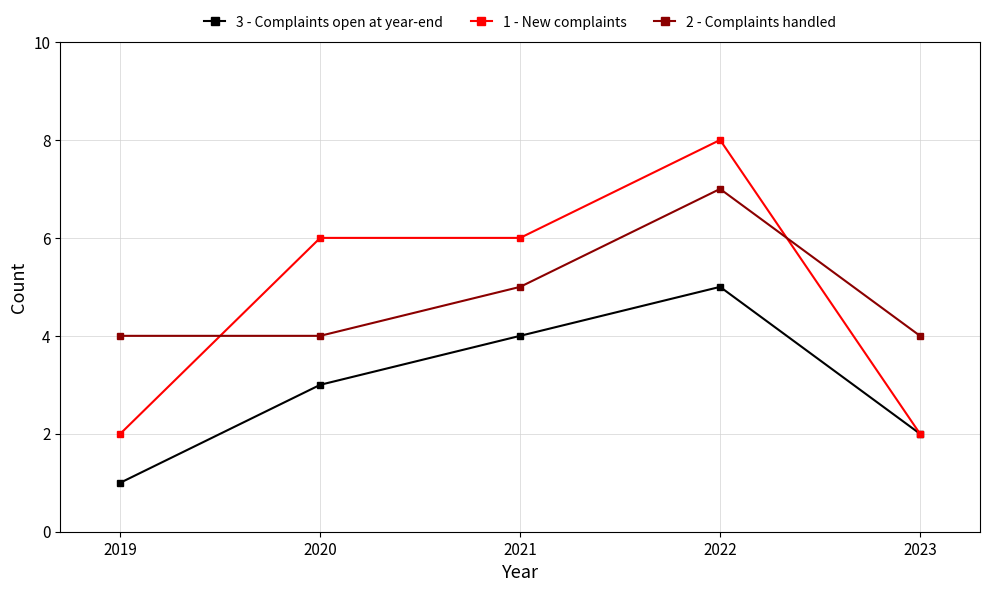

At 2020, list the series in order from largest to smallest.

1 - New complaints, 2 - Complaints handled, 3 - Complaints open at year-end